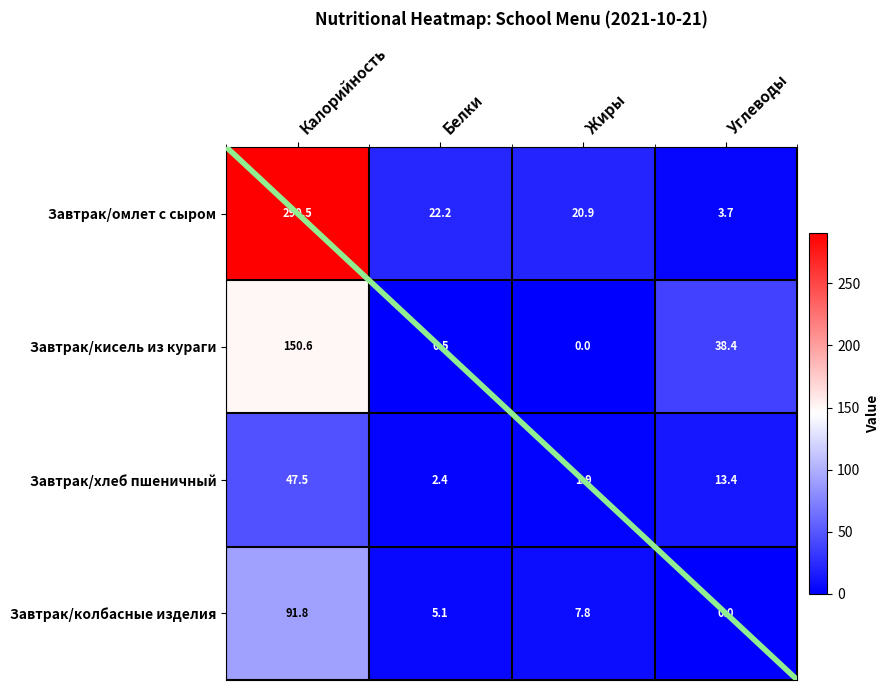

Reading left to right, extract all data points from this chart.

Завтрак/омлет с сыром: 290.5	22.2	20.9	3.7
Завтрак/кисель из кураги: 150.6	0.5	0.0	38.4
Завтрак/хлеб пшеничный: 47.5	2.4	1.9	13.4
Завтрак/колбасные изделия: 91.8	5.1	7.8	0.0